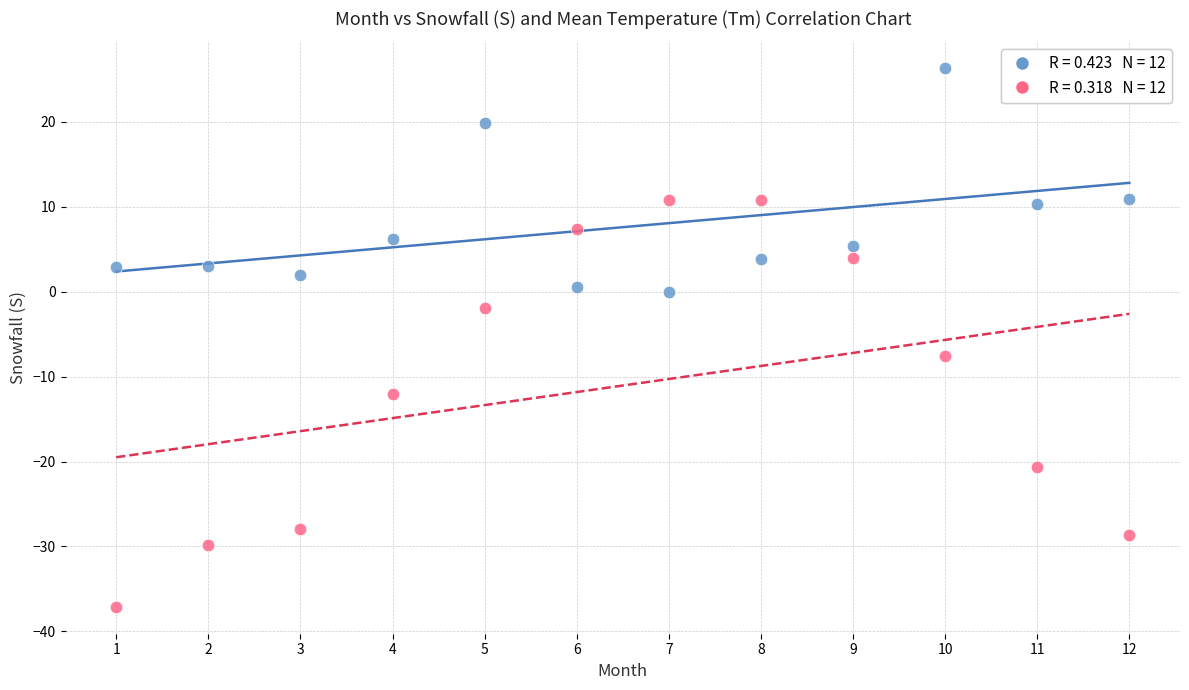

Across all data points, what is the range of Y values (max minus min)?

63.4